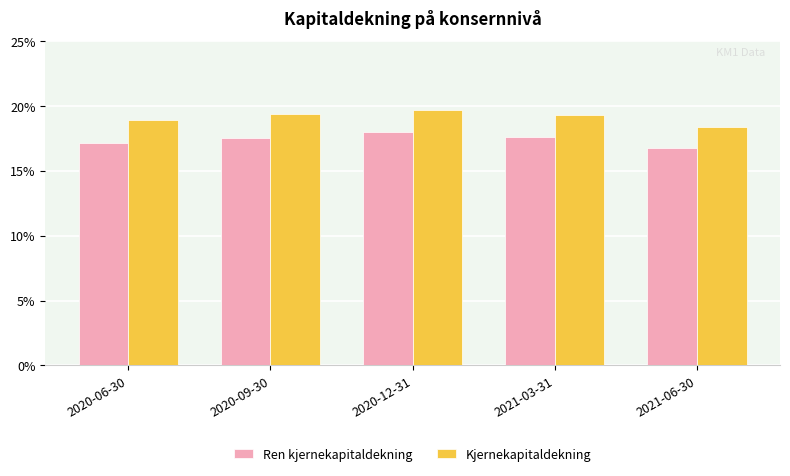

List the series in order of their overall mean, highest first.

Kjernekapitaldekning, Ren kjernekapitaldekning